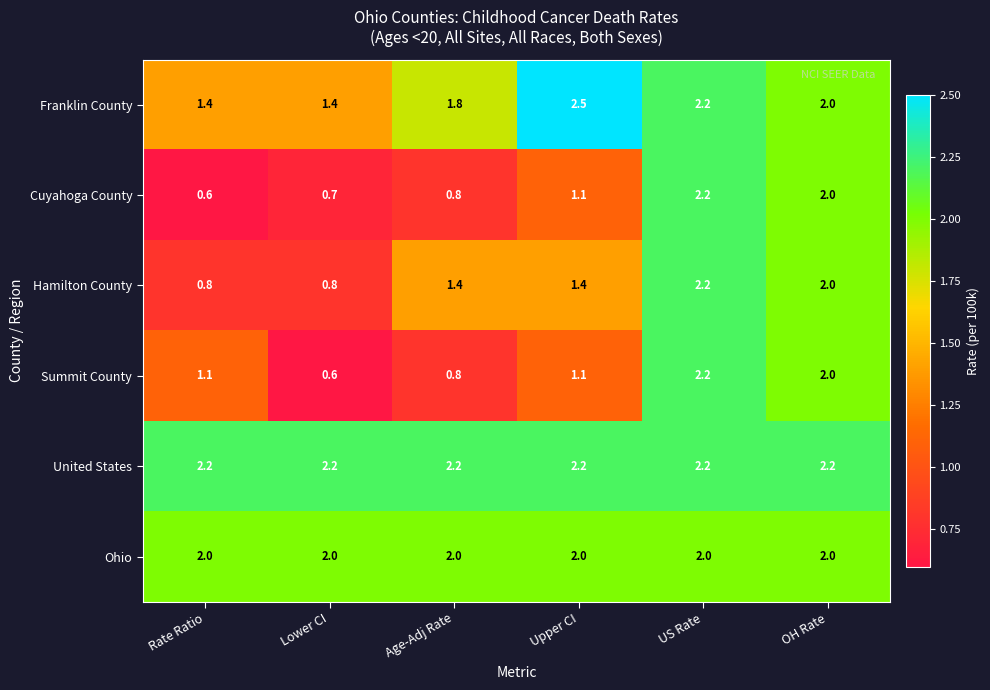

Which series has the largest total across all categories?

United States